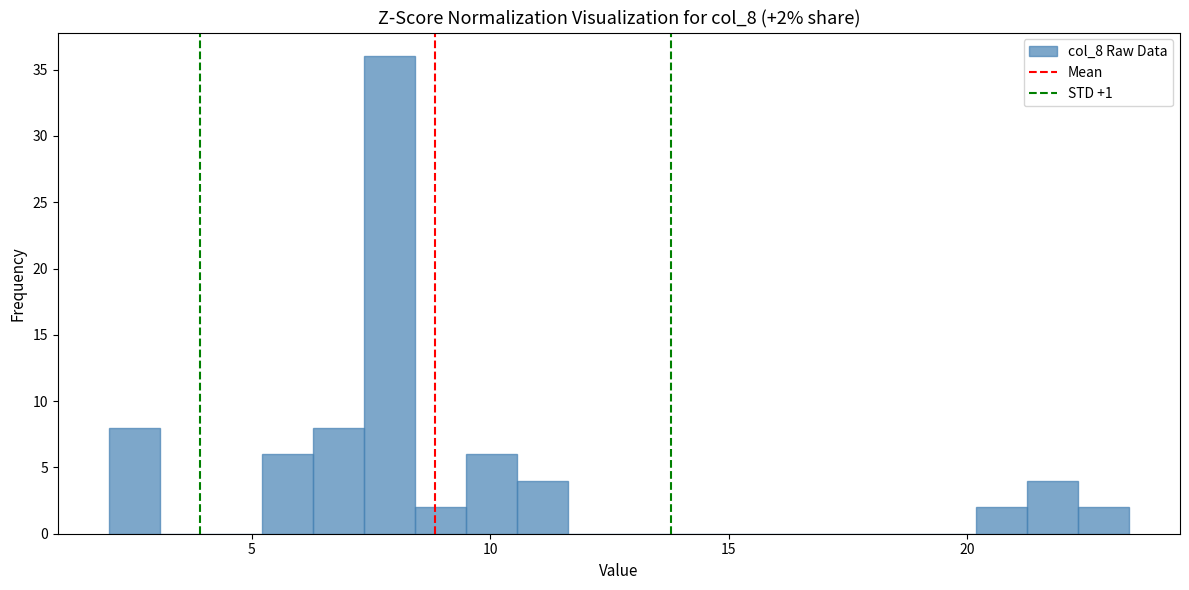

Around what value on the x-axis is the tallest bar? Give the approximate position of its centre, as read against the axis.

8.0